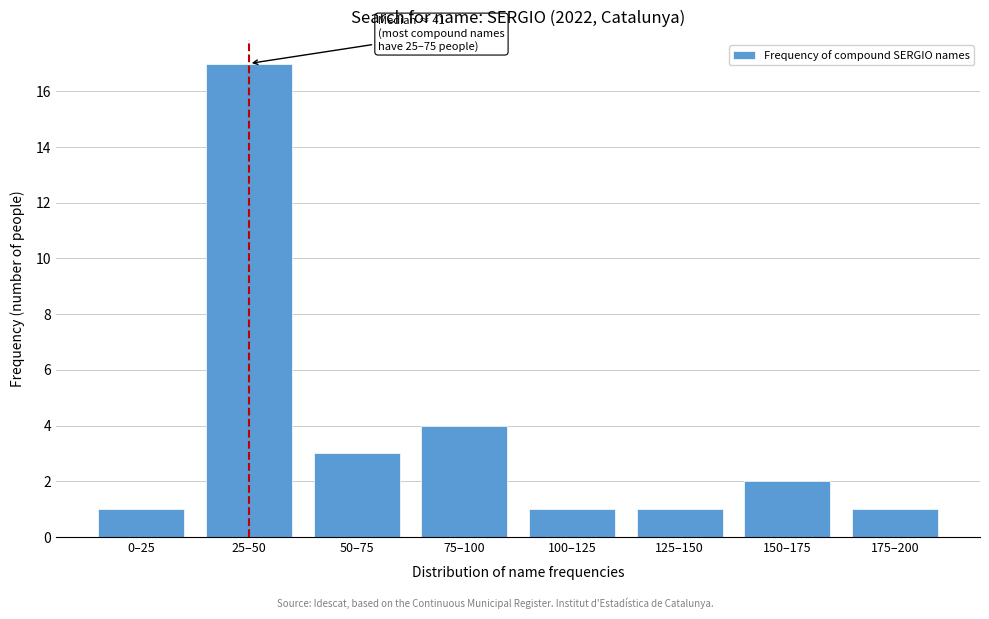

Reading left to right, list all the values displayed in this chart.

1	17	3	4	1	1	2	1